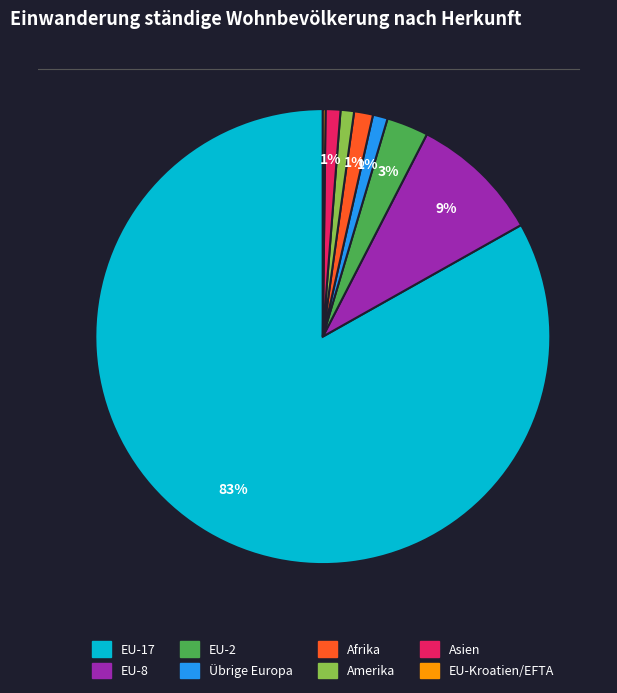

Do Übrige Europa and EU-17 together represent more than half of the pie?

Yes